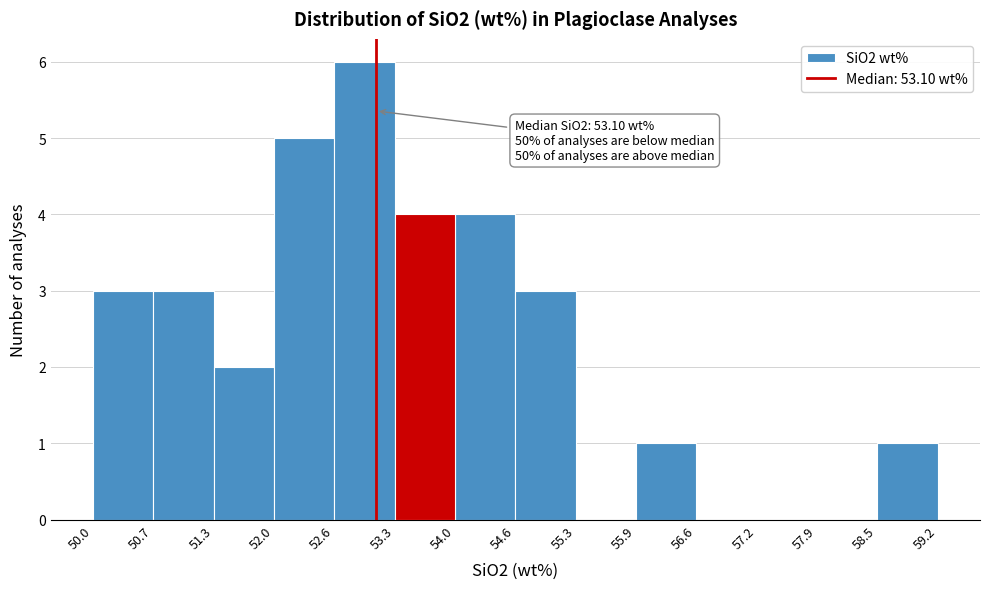

Which range on the x-axis has the tallest bar?

52.6 to 53.3